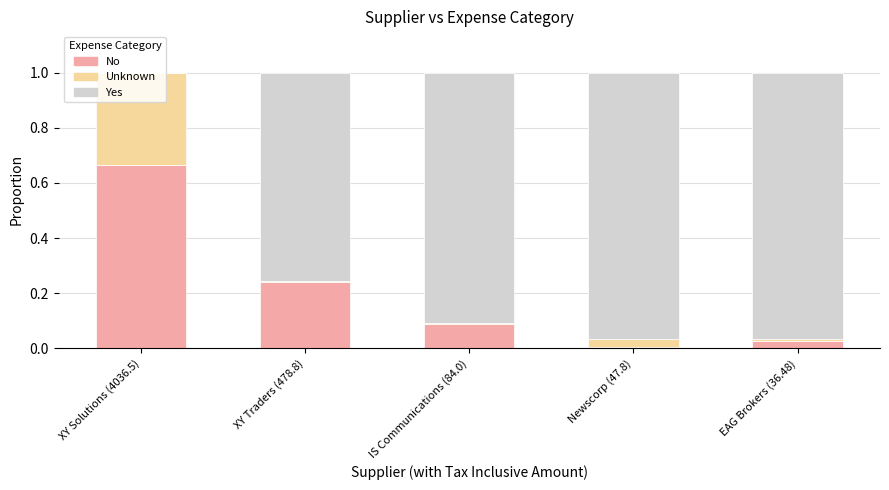

Is it true that No equals 0.0 at Newscorp (47.8)?

True